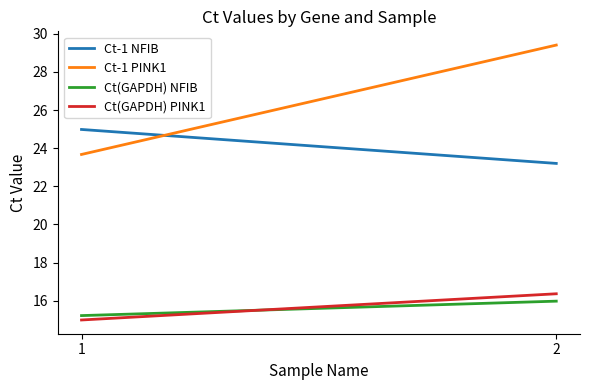

What is the total value across all series at 2?

85.0